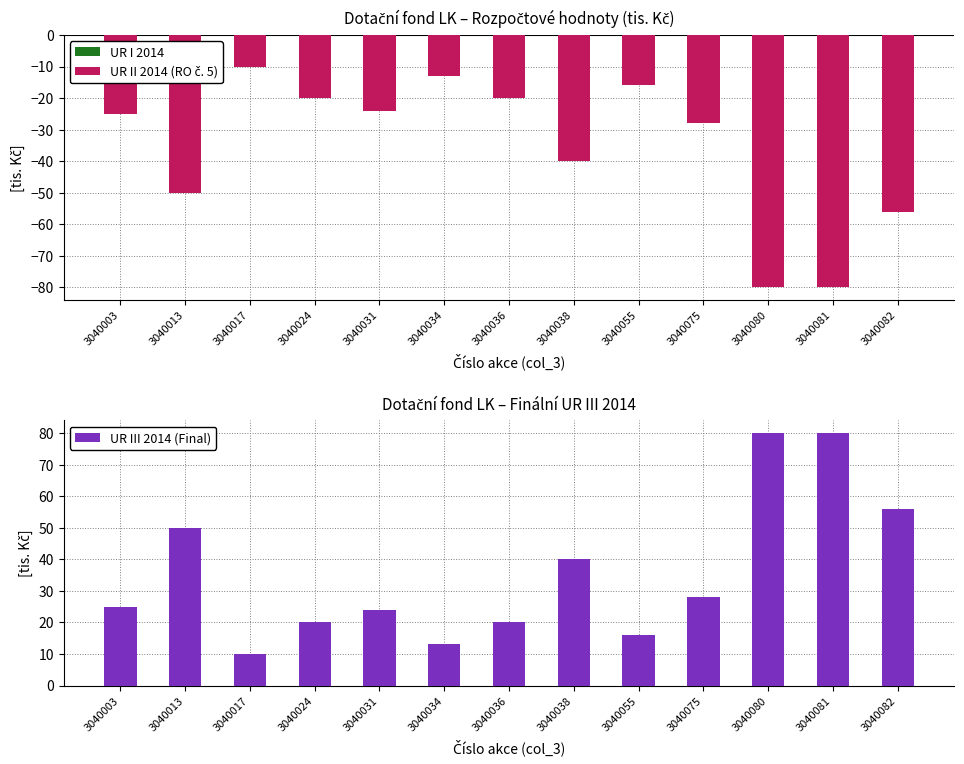

Where is UR I 2014 nearest to the value 0?

3040003